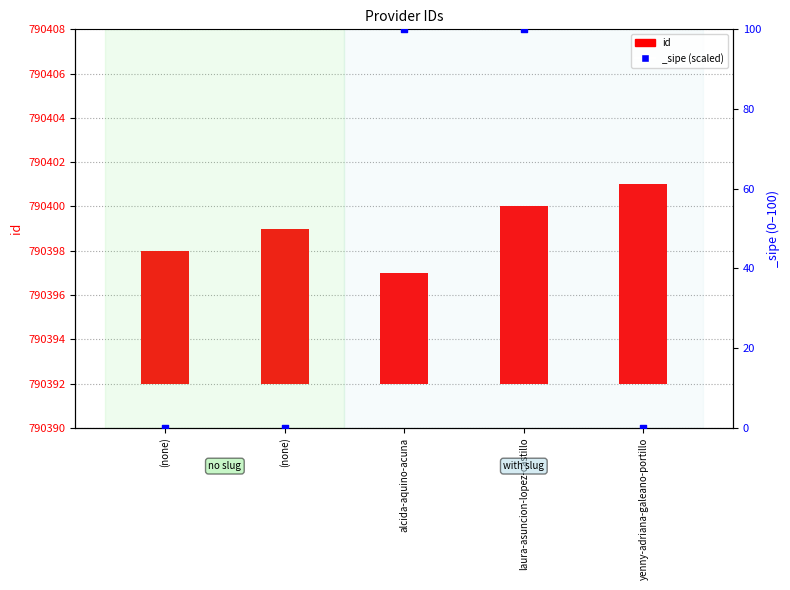

What is the change in value from (none) to yenny-adriana-galeano-portillo?

+3